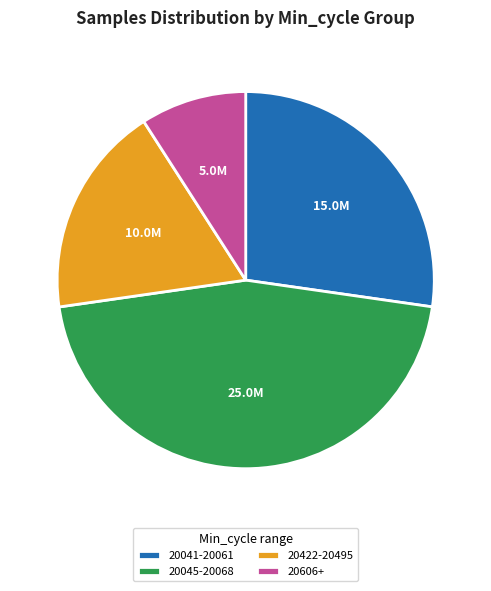

Is the sum of 20041-20061 and 20422-20495 greater than half?

No